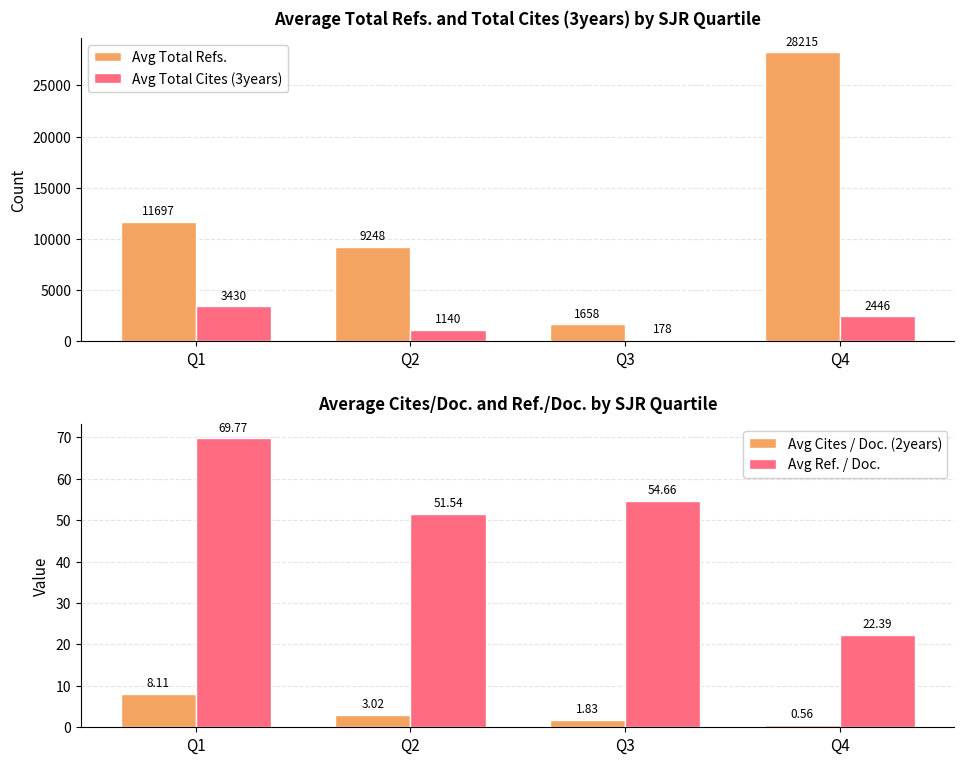

Reading left to right, what are all the values shown in this chart?

Avg Total Refs.: Q1=11696.5	Q2=9247.7	Q3=1658.1	Q4=28215.0
Avg Total Cites (3years): Q1=3430.5	Q2=1140.1	Q3=178.3	Q4=2446.3
Avg Cites / Doc. (2years): Q1=8.1	Q2=3.0	Q3=1.8	Q4=0.6
Avg Ref. / Doc.: Q1=69.8	Q2=51.5	Q3=54.7	Q4=22.4